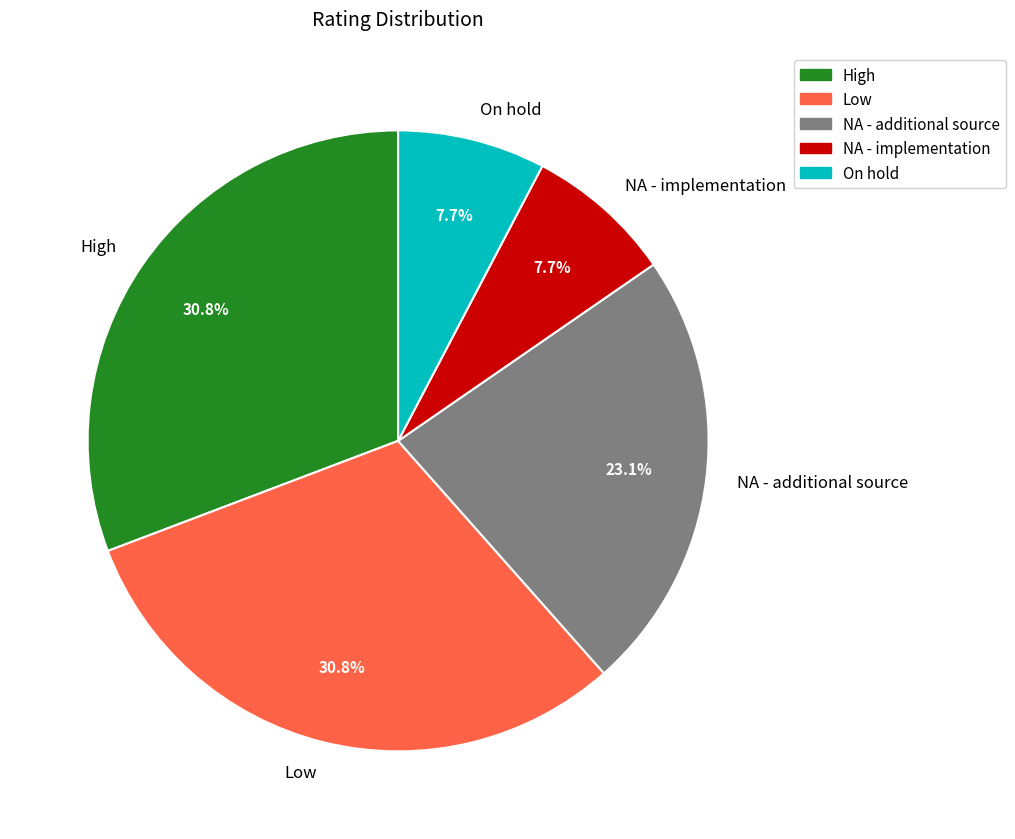

To the nearest percent, what is the average slice percentage?

20%